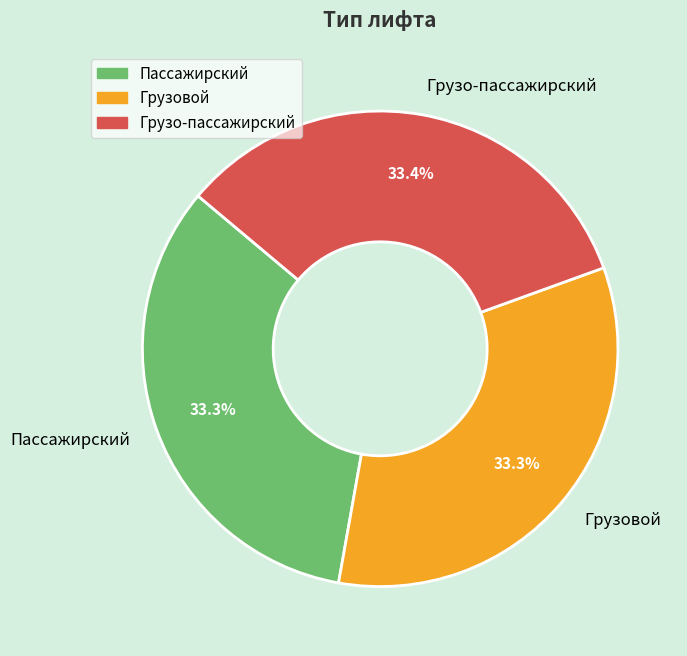

Count the number of slices in the pie.

3